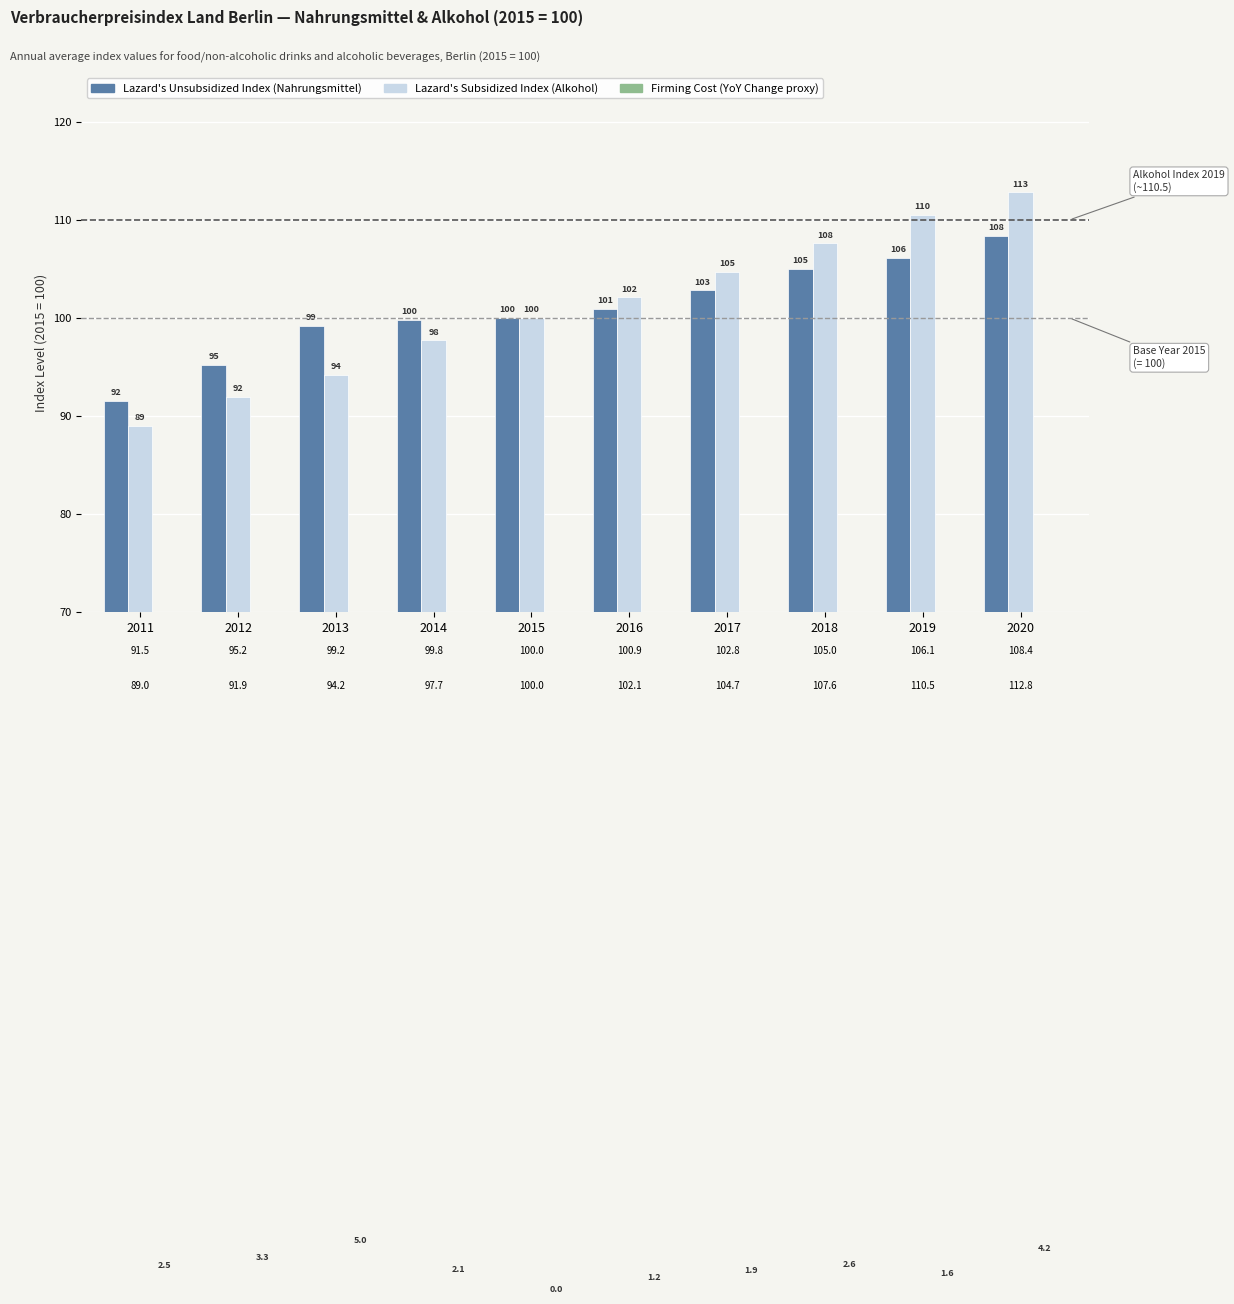

What is the difference between the Lazard's Unsubsidized Index values at 2011 and 2012?

3.7